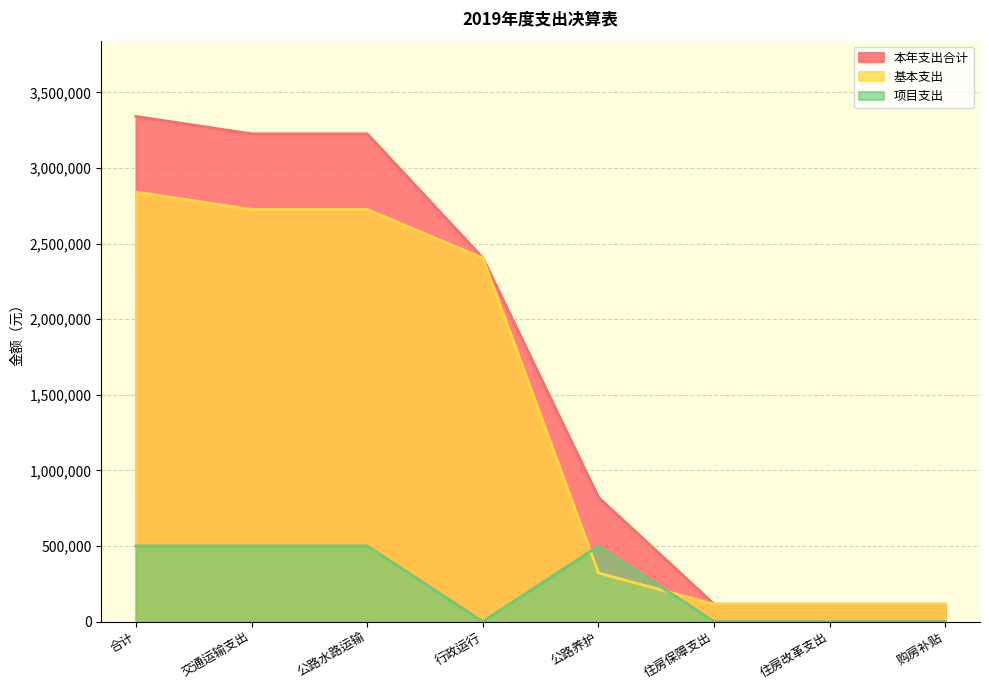

Which category has the highest value in the 项目支出 series?

合计